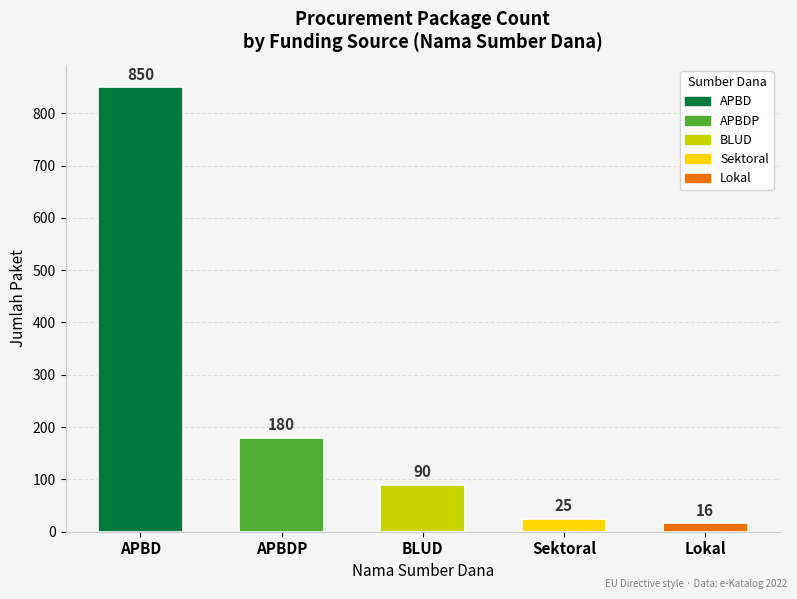

Rank the categories by value from highest to lowest.

APBD, APBDP, BLUD, Sektoral, Lokal